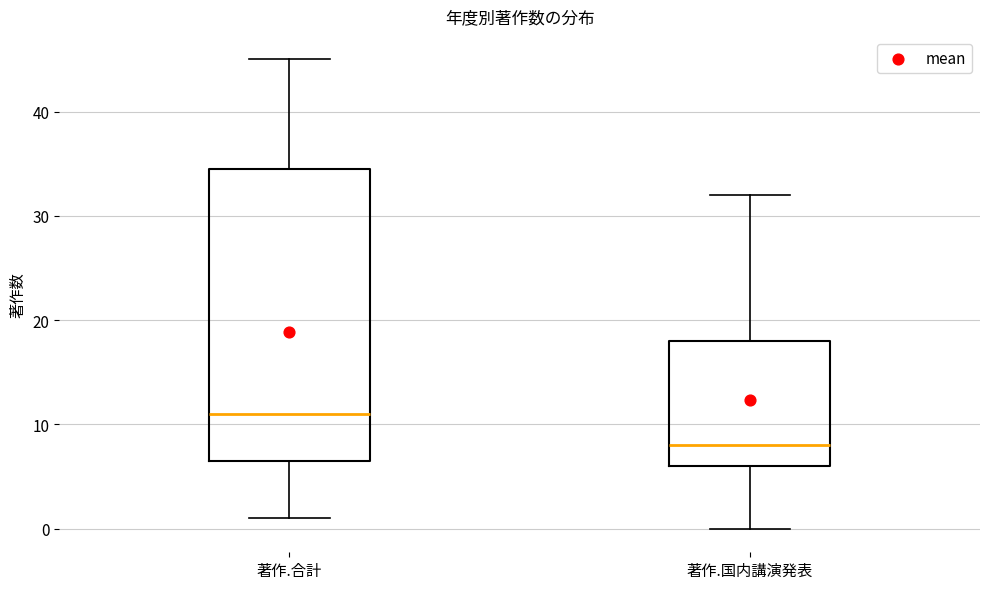

Where is the upper edge of the box for 著作.合計 on the y-axis? The values are not printed on the chart, so give them approximately, as read against the axis.

35